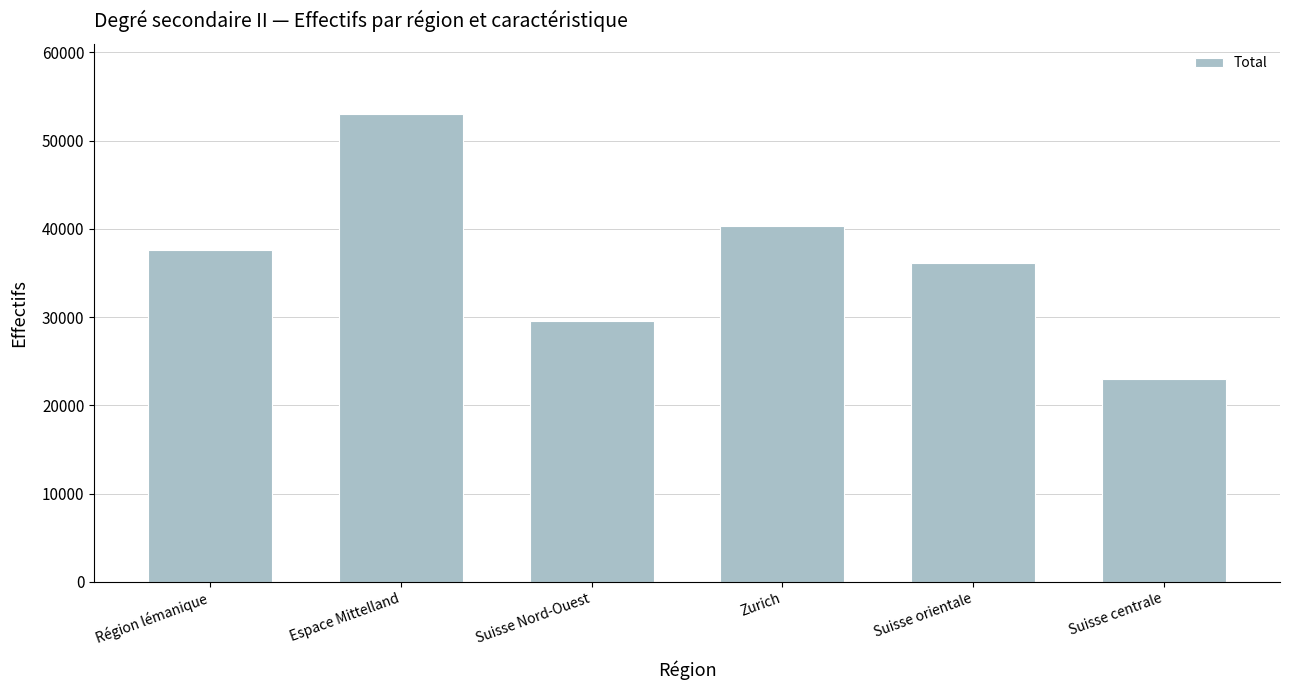

Does the chart contain stacked bars?

No